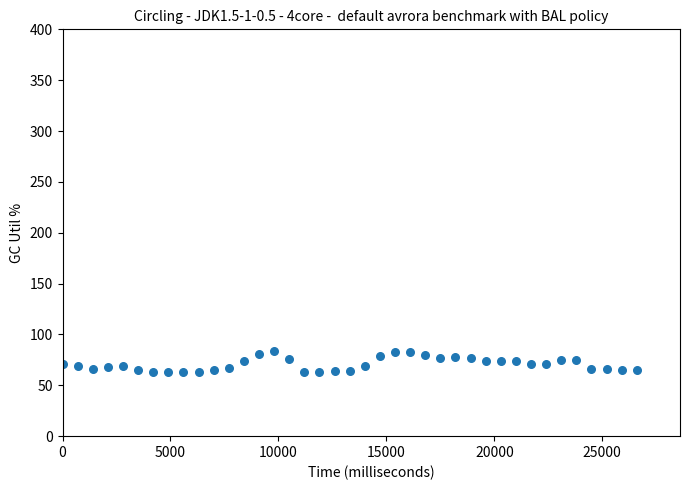

What is the range of X values (max minus min)?

26600.0